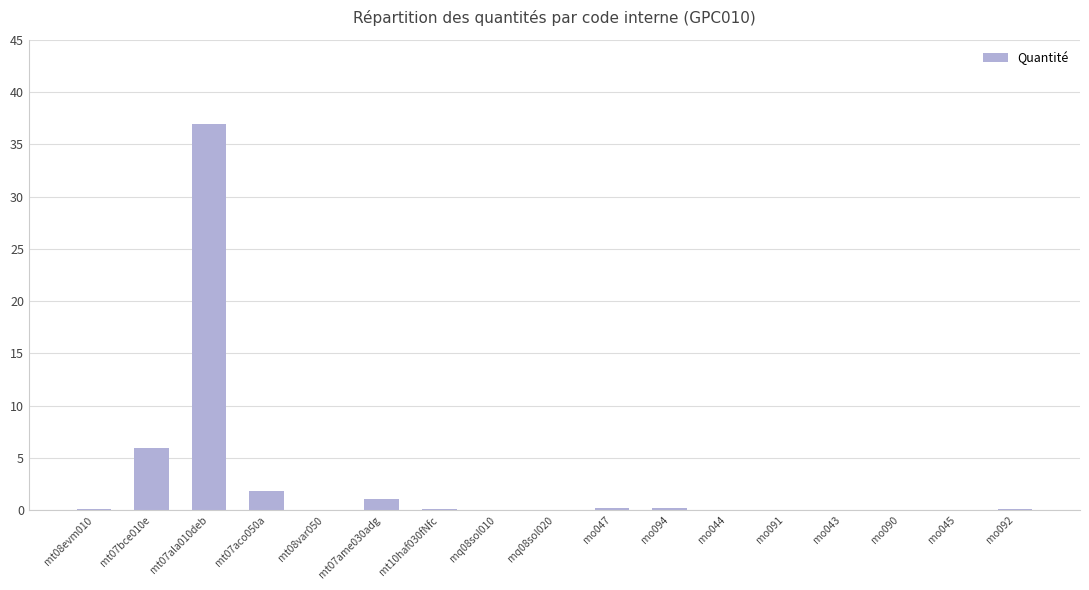

What is the sum of all values?

46.9